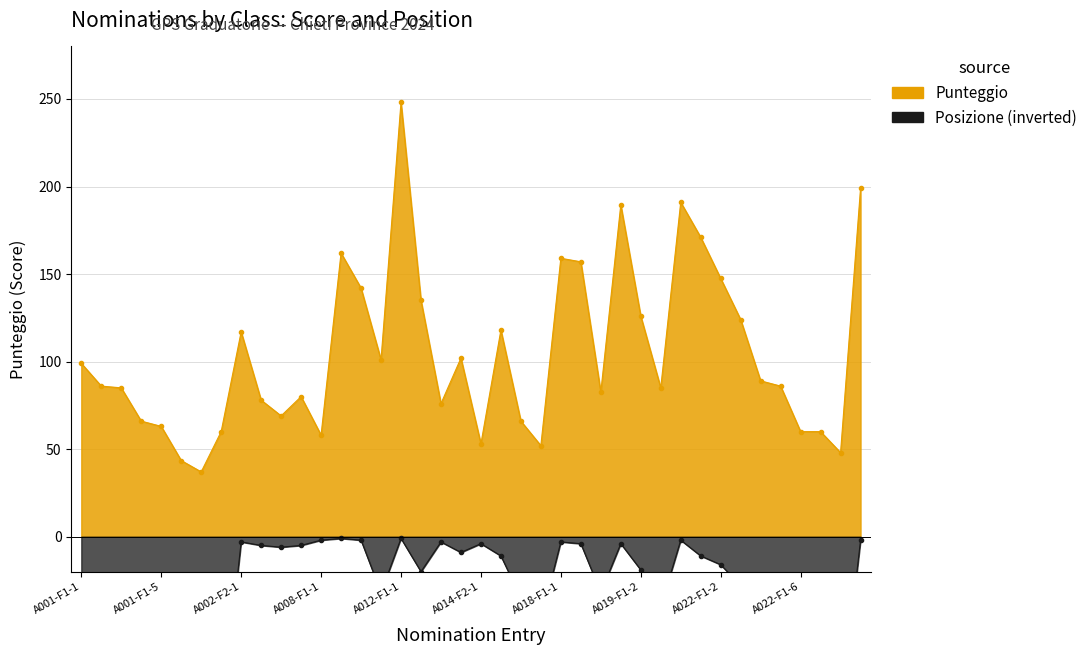

The value of Punteggio at A001-F1-4 is 100.9. True or false?

False